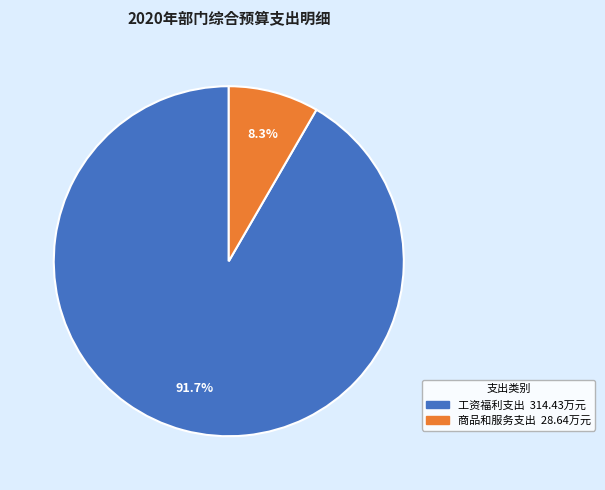

True or false: 商品和服务支出 accounts for 8% of the total.

True